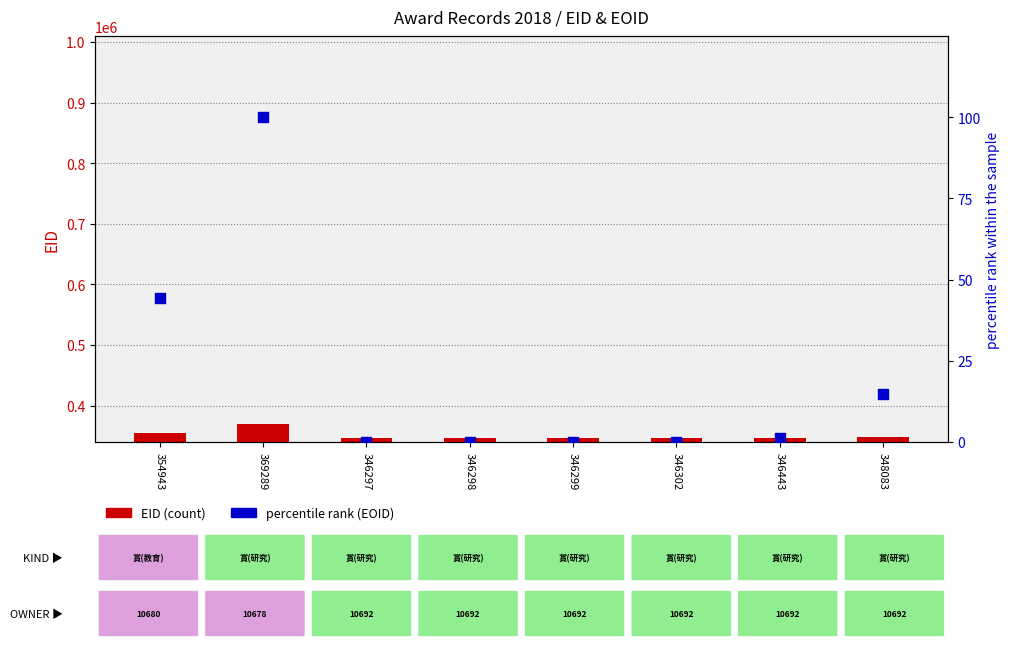

At which category is the sum across all series the highest?

369289